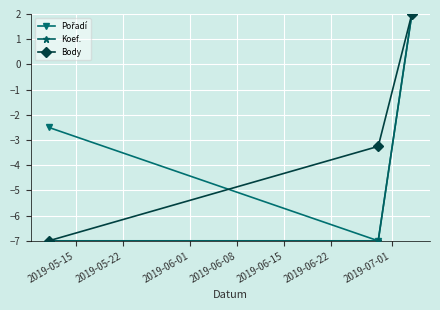

What is the minimum value shown in the chart?

-7.0